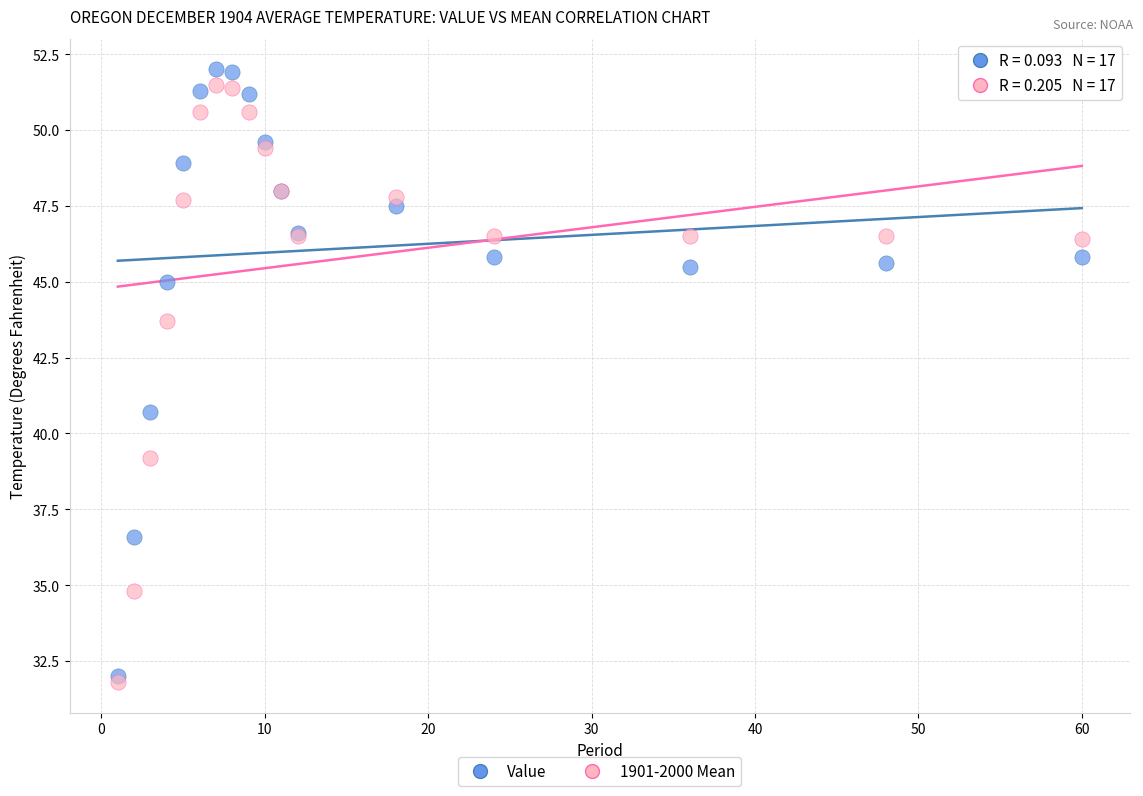

Which series has the widest spread of Y values?

Value